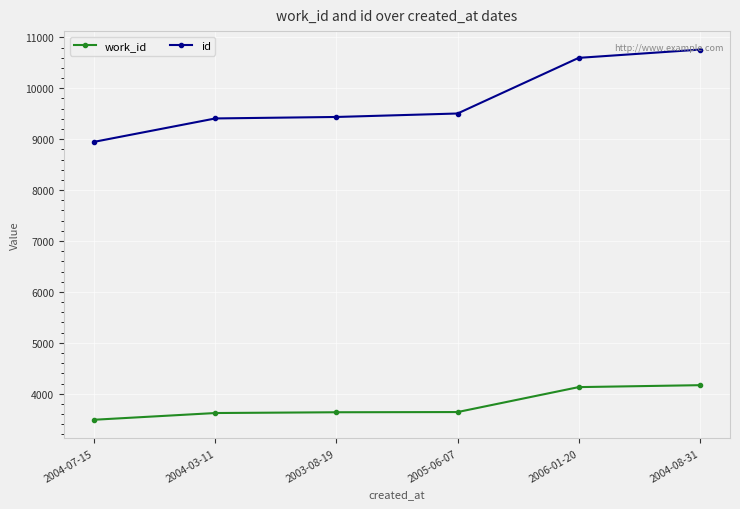

True or false: id and work_id intersect in this chart.

False